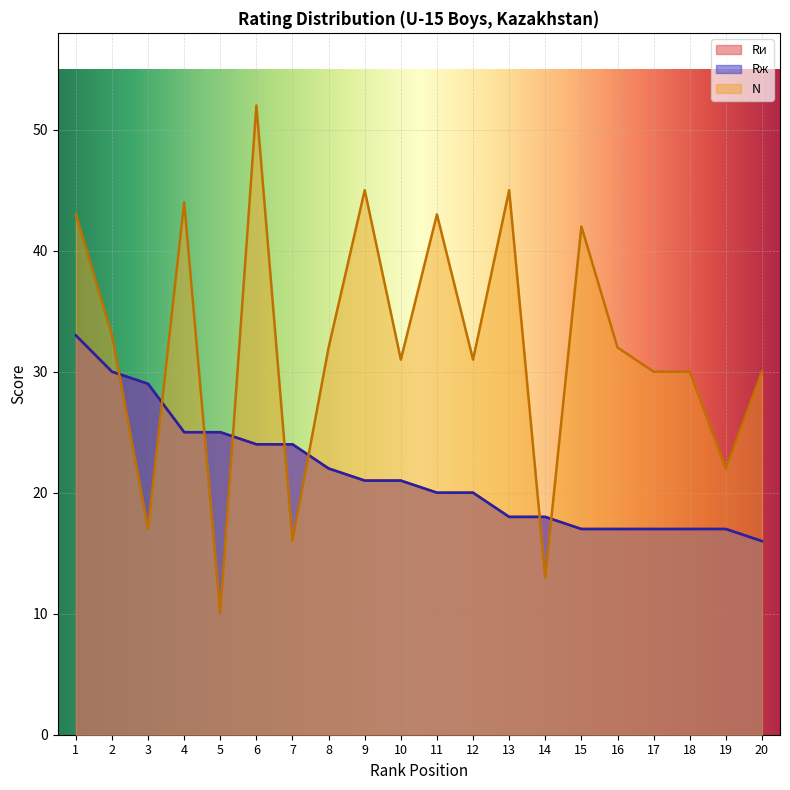

True or false: Rи and Rж cross at least once.

False